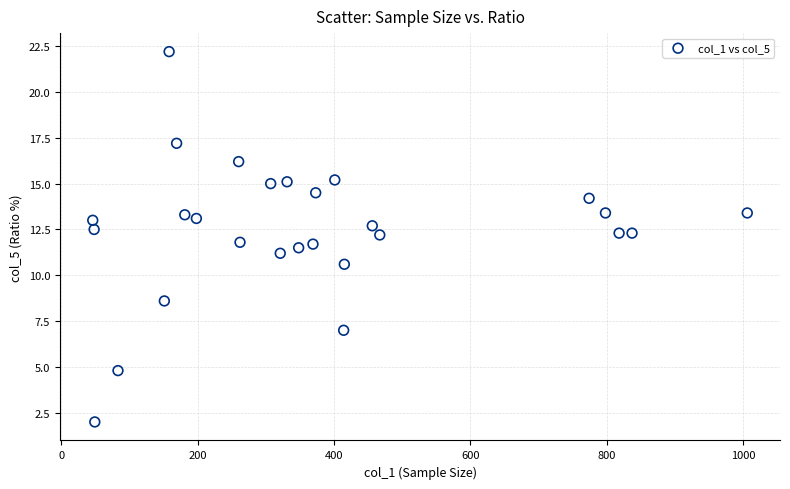

What is the range of X values (max minus min)?

960.0